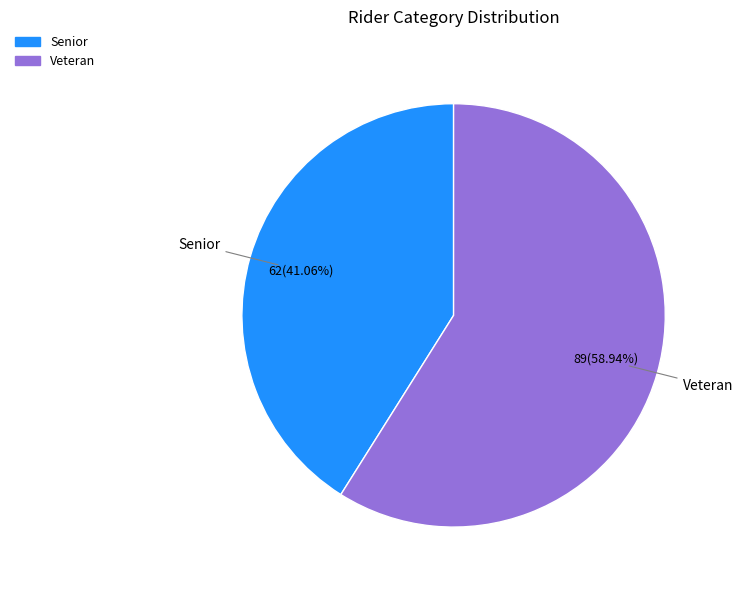

To the nearest percent, what is the difference between the Senior and Veteran slice percentages?

18%